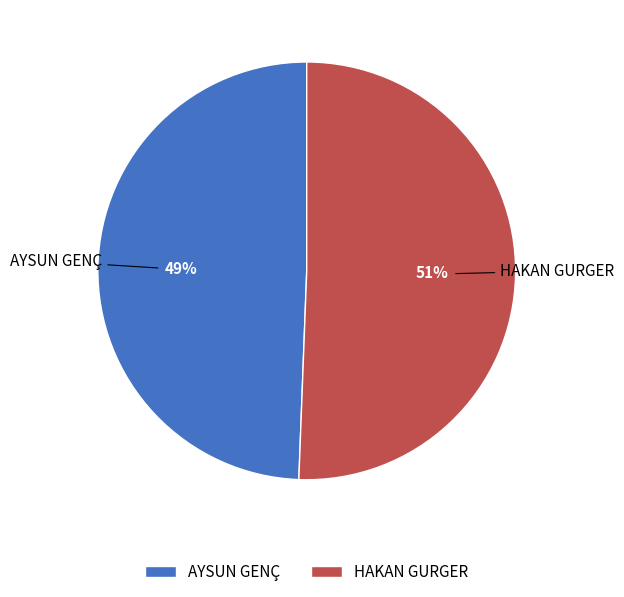

How many slices are in this pie chart?

2